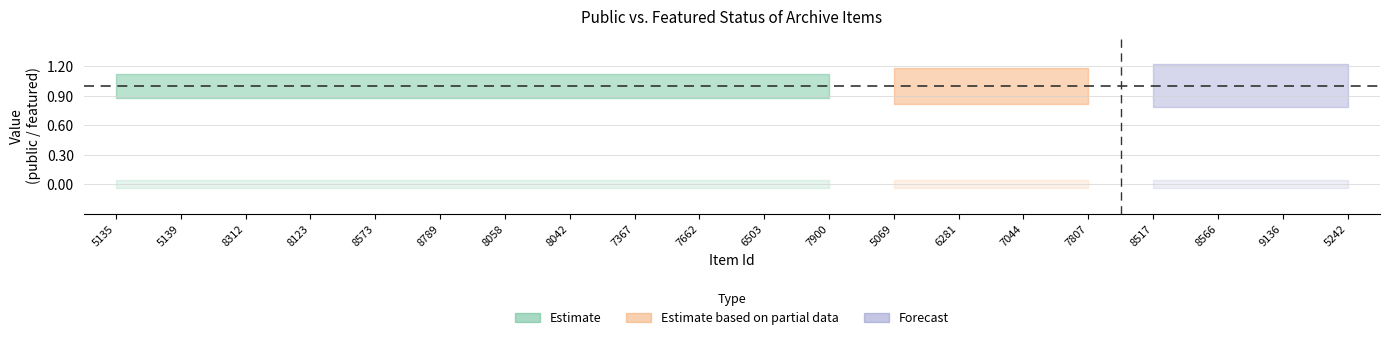

Which has a higher value, 6503 or 8517?

6503